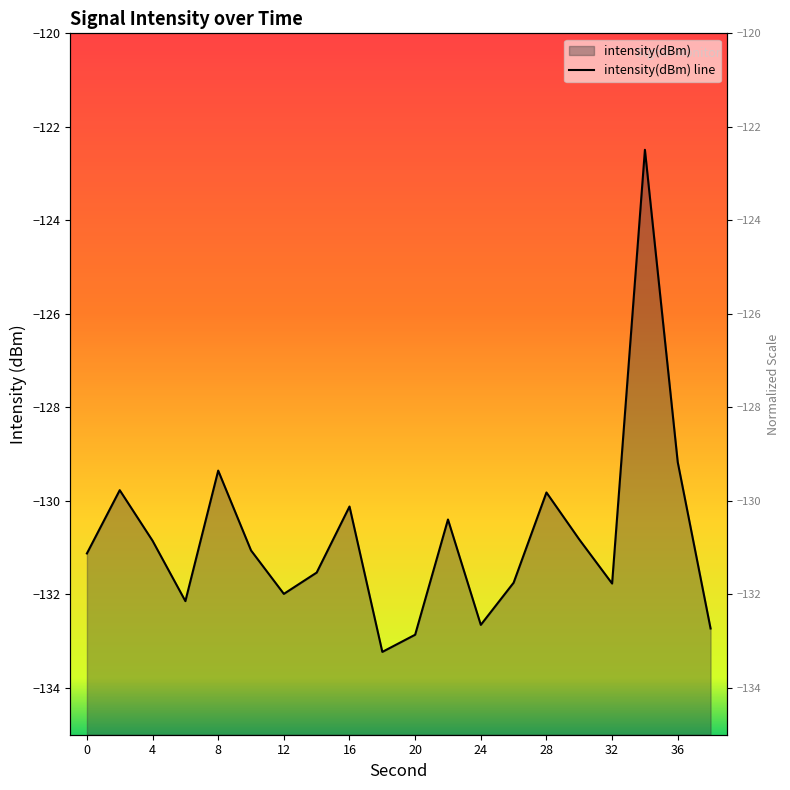

Where is the data nearest to the value -127?

36